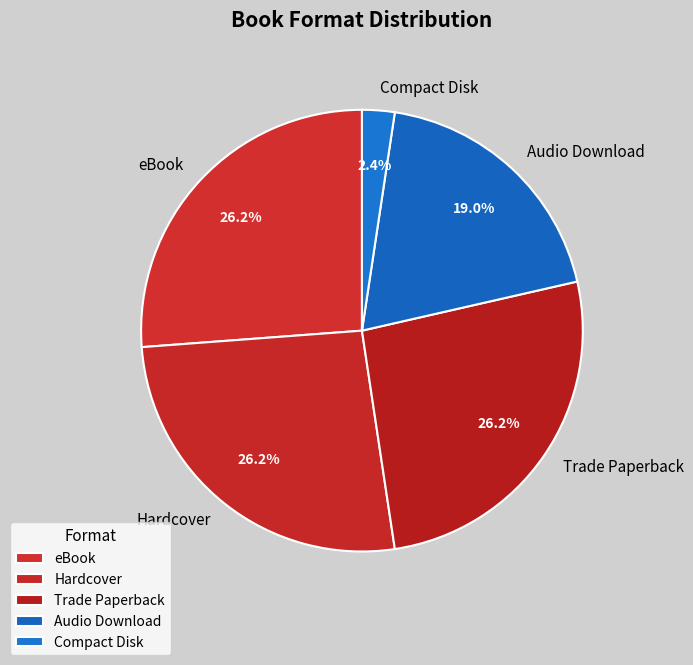

Which slice is the smallest?

Compact Disk